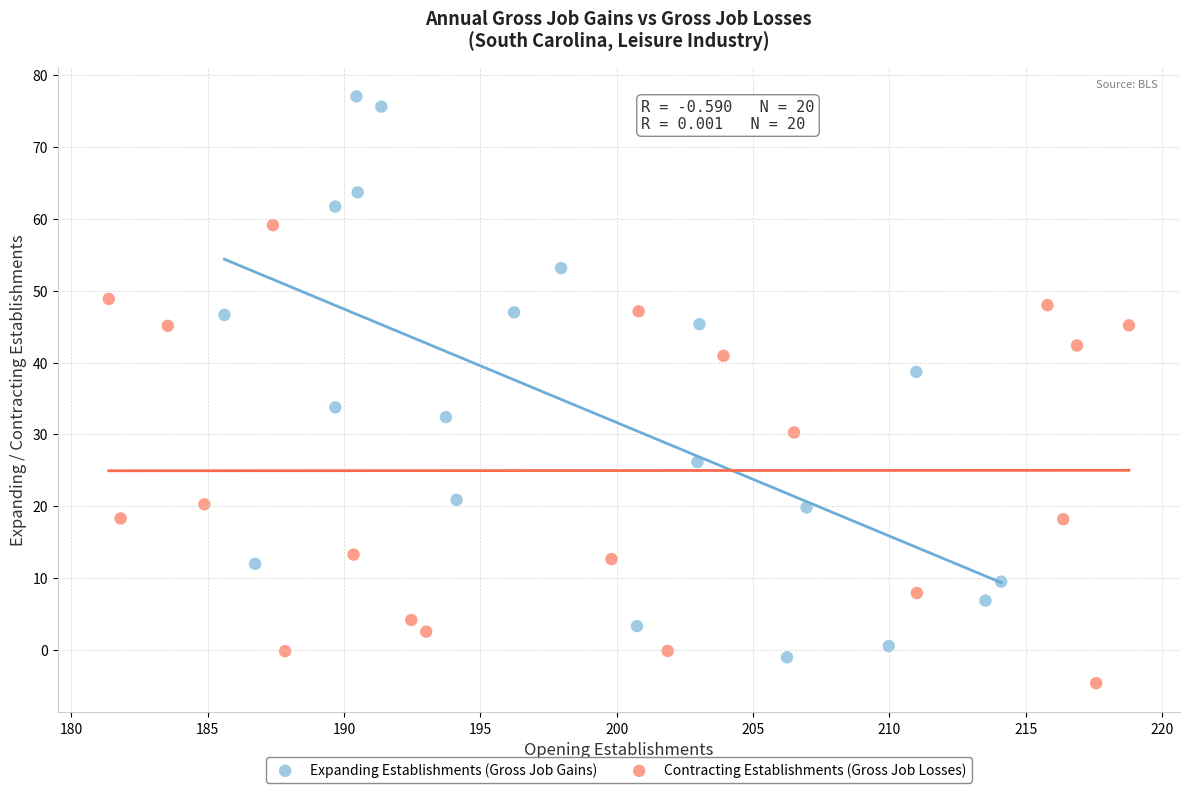

Which series reaches the minimum Y coordinate?

Contracting Establishments (Gross Job Losses)